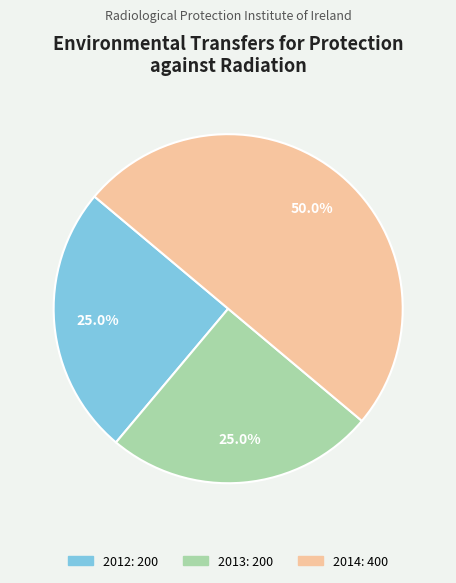

How many segments does this pie chart have?

3